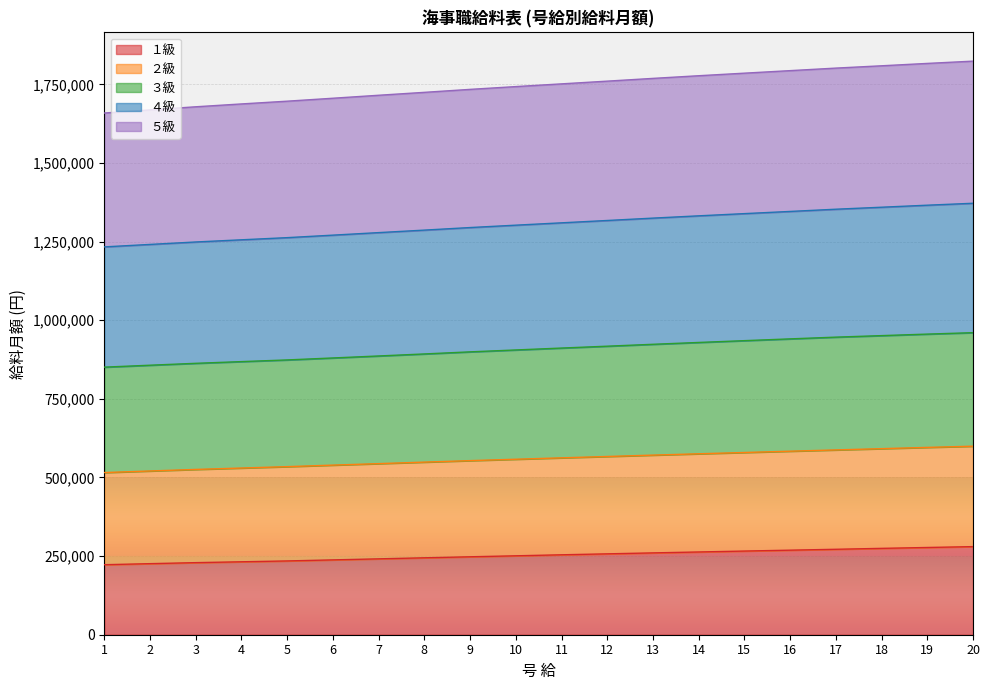

What is the difference between the maximum and minimum values in the １級 series?

57477